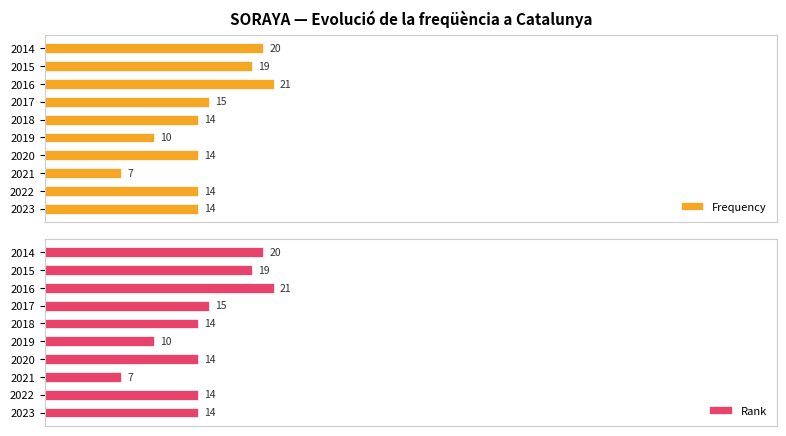

Is the value of Frequency at 2018 greater than the value of Rank at 2014?

No